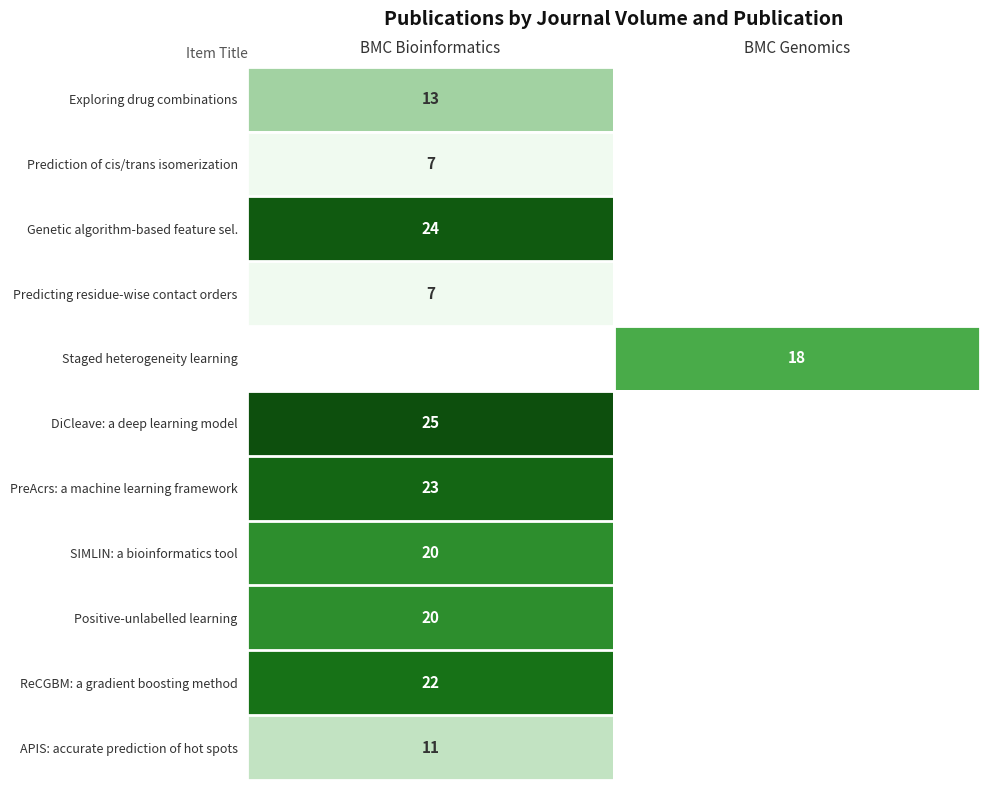

True or false: APIS: accurate prediction of hot spots has a value of 8 at BMC Bioinformatics.

False